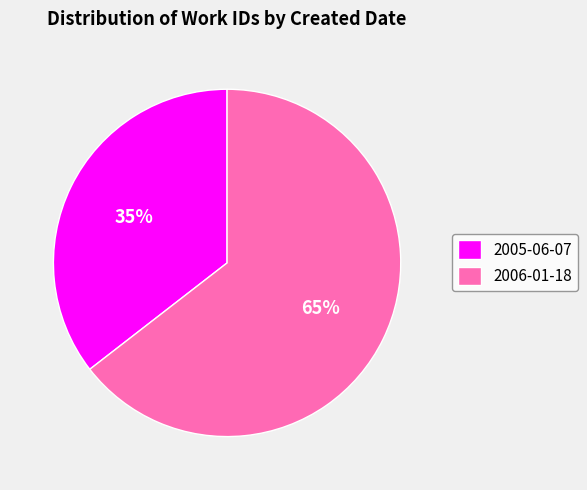

What percentage is the 2005-06-07 slice, to the nearest percent?

35%